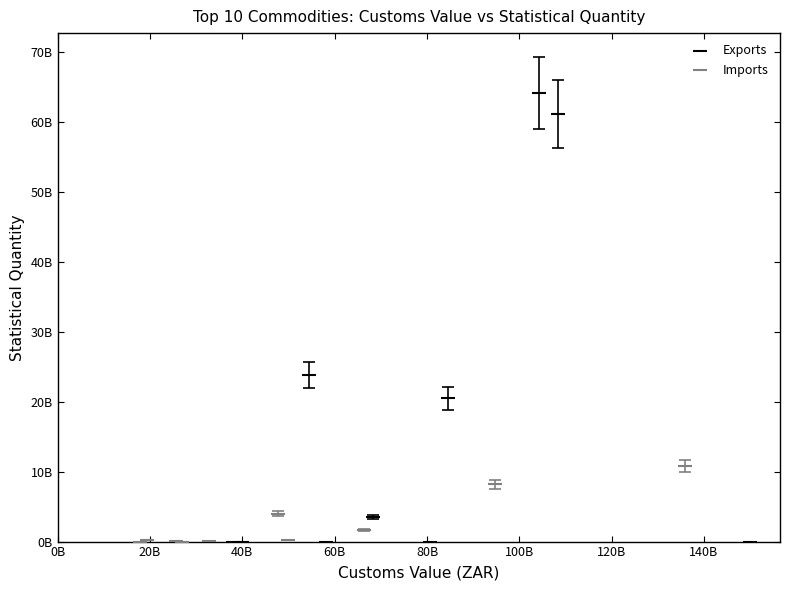

Which series contains the highest Y value?

Exports